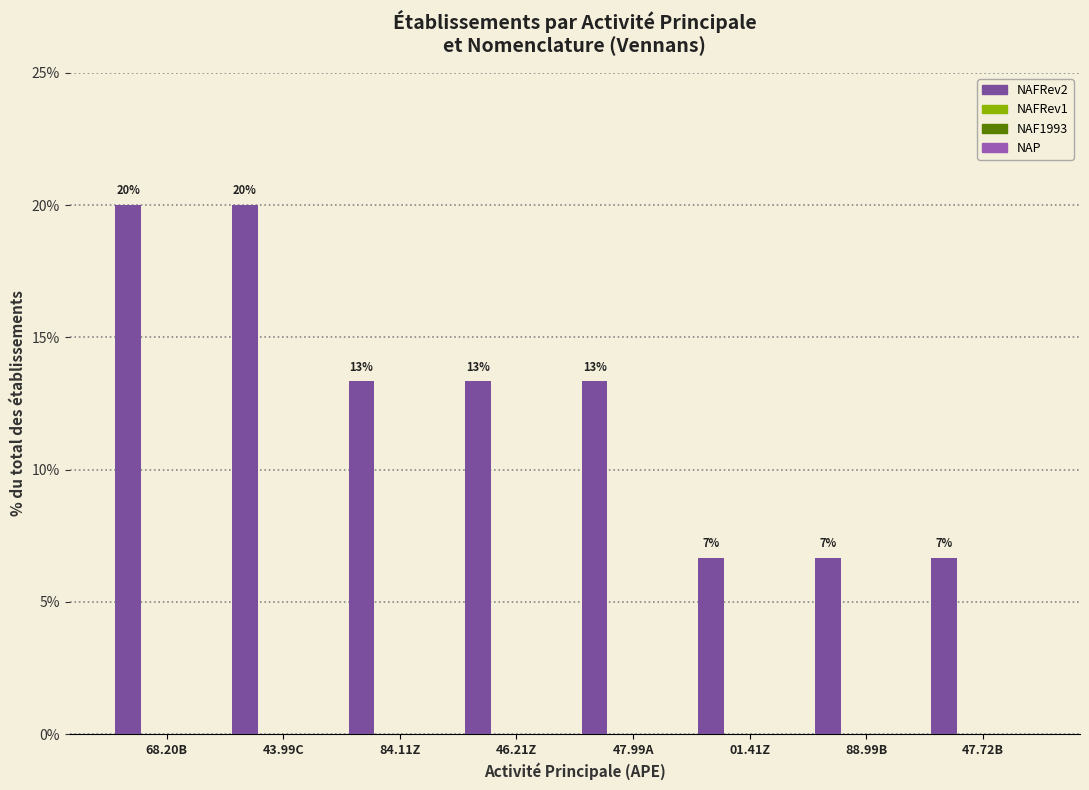

Reading left to right, what are all the values shown in this chart?

NAFRev2: 68.20B=20.0	43.99C=20.0	84.11Z=13.3	46.21Z=13.3	47.99A=13.3	01.41Z=6.7	88.99B=6.7	47.72B=6.7
NAFRev1: 68.20B=0.0	43.99C=0.0	84.11Z=0.0	46.21Z=0.0	47.99A=0.0	01.41Z=0.0	88.99B=0.0	47.72B=0.0
NAF1993: 68.20B=0.0	43.99C=0.0	84.11Z=0.0	46.21Z=0.0	47.99A=0.0	01.41Z=0.0	88.99B=0.0	47.72B=0.0
NAP: 68.20B=0.0	43.99C=0.0	84.11Z=0.0	46.21Z=0.0	47.99A=0.0	01.41Z=0.0	88.99B=0.0	47.72B=0.0